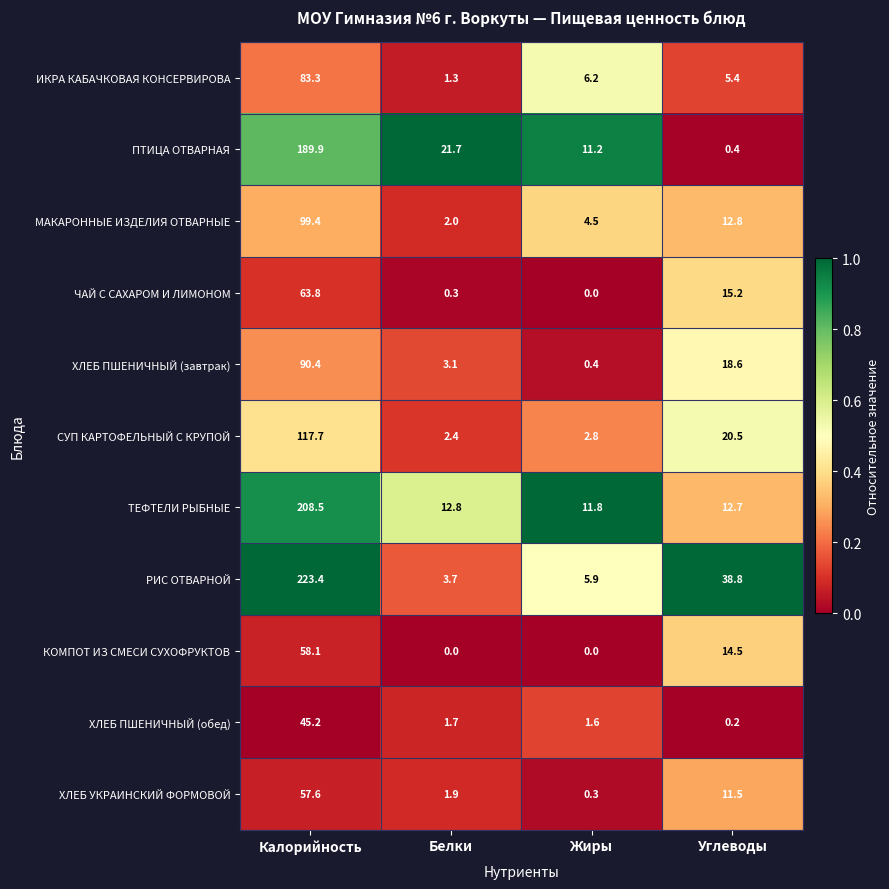

Is it true that РИС ОТВАРНОЙ equals 5.4 at Белки?

False